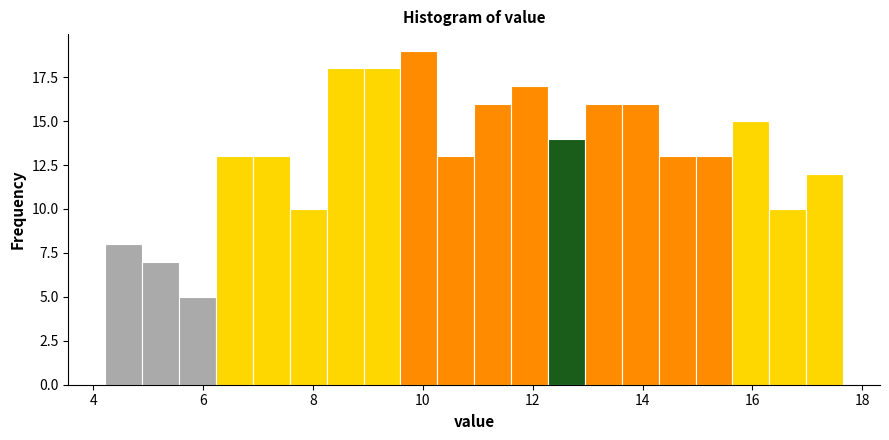

Around what value on the x-axis is the tallest bar? Give the approximate position of its centre, as read against the axis.

10.0